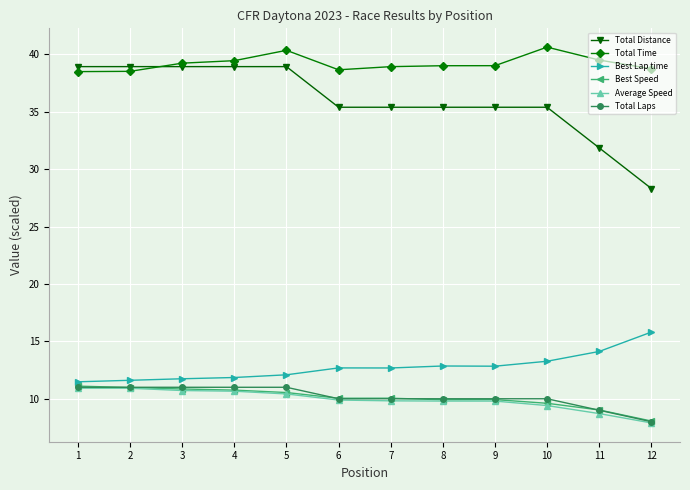

Is the value of Total Laps at 1 greater than the value of Total Distance at 11?

No